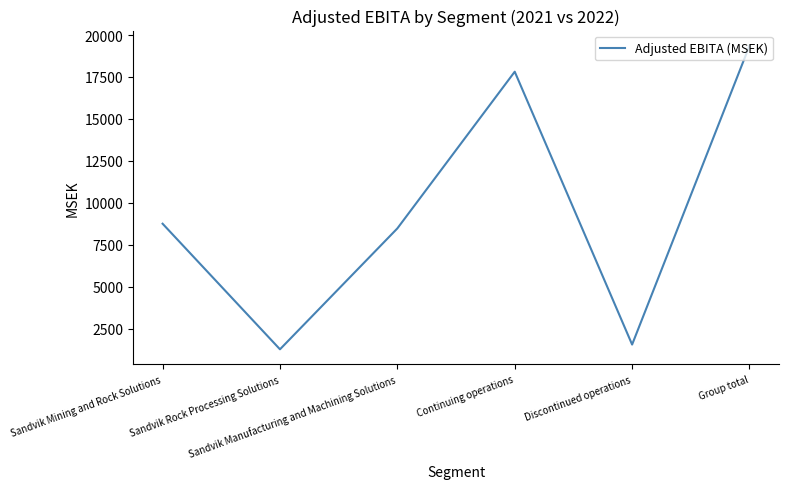

Which category has the highest value across all series?

Group total